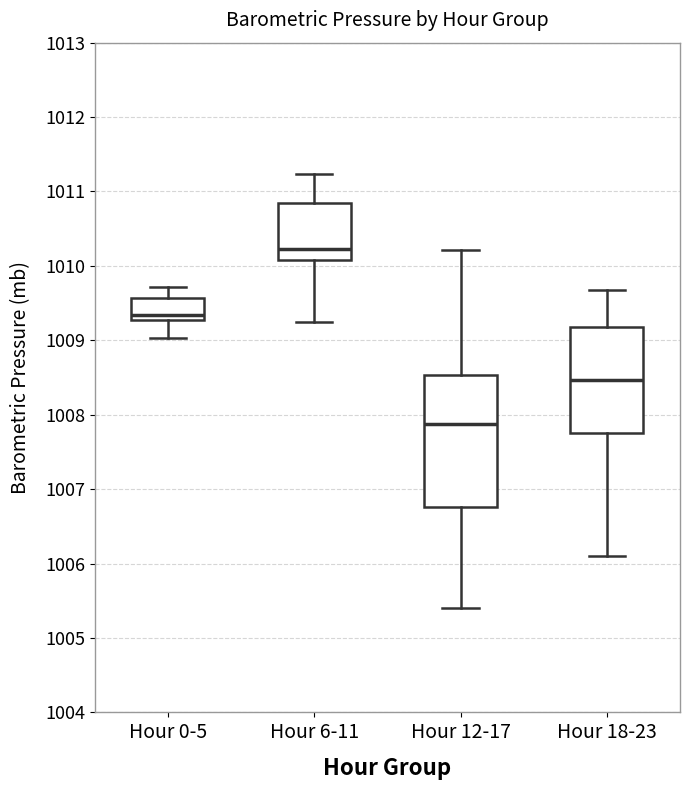

Reading left to right, read every box against the y-axis: the position of its median line, the range the box covers, and the ends of its whiskers. The values are not printed on the chart, so give them approximately, as read against the axis.

Hour 0-5: median 1009.3 (just above the box's lower edge), box 1009.3 to 1009.6, whiskers 1009.0 to 1009.7
Hour 6-11: median 1010.2, box 1010.1 to 1010.8, whiskers 1009.2 to 1011.2
Hour 12-17: median 1007.9, box 1006.8 to 1008.5, whiskers 1005.4 to 1010.2
Hour 18-23: median 1008.5, box 1007.8 to 1009.2, whiskers 1006.1 to 1009.7